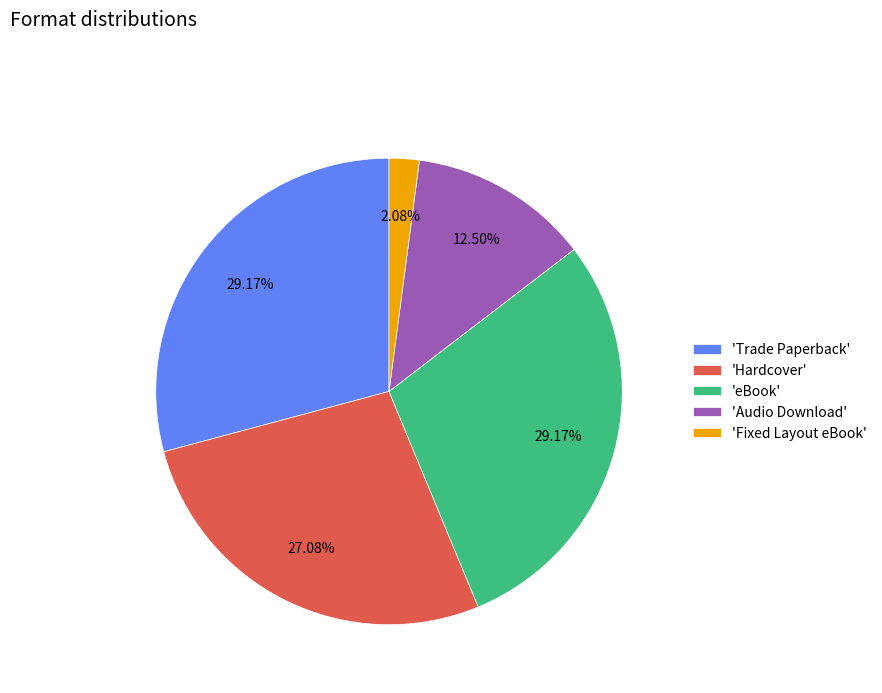

What is the smallest slice in the pie chart?

'Fixed Layout eBook'